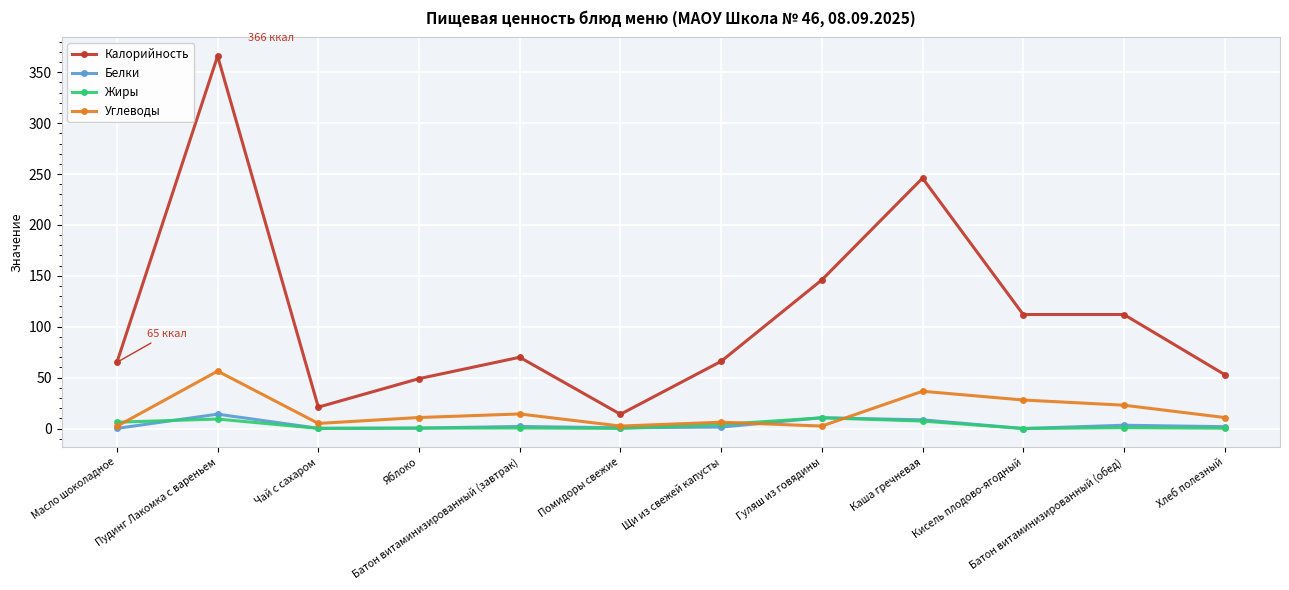

What is the value of the Углеводы point at the 2nd from the left?

56.4